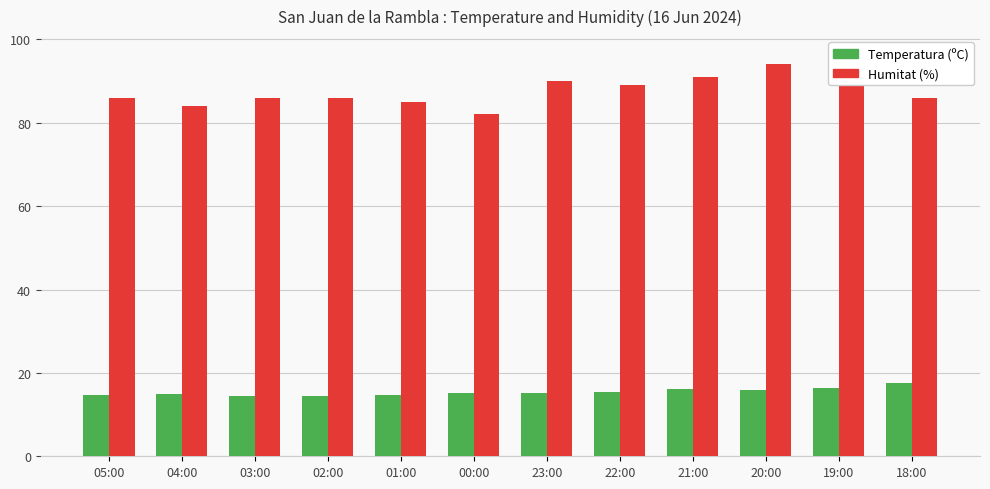

The value of Temperatura (ºC) at 23:00 is 4.9. True or false?

False